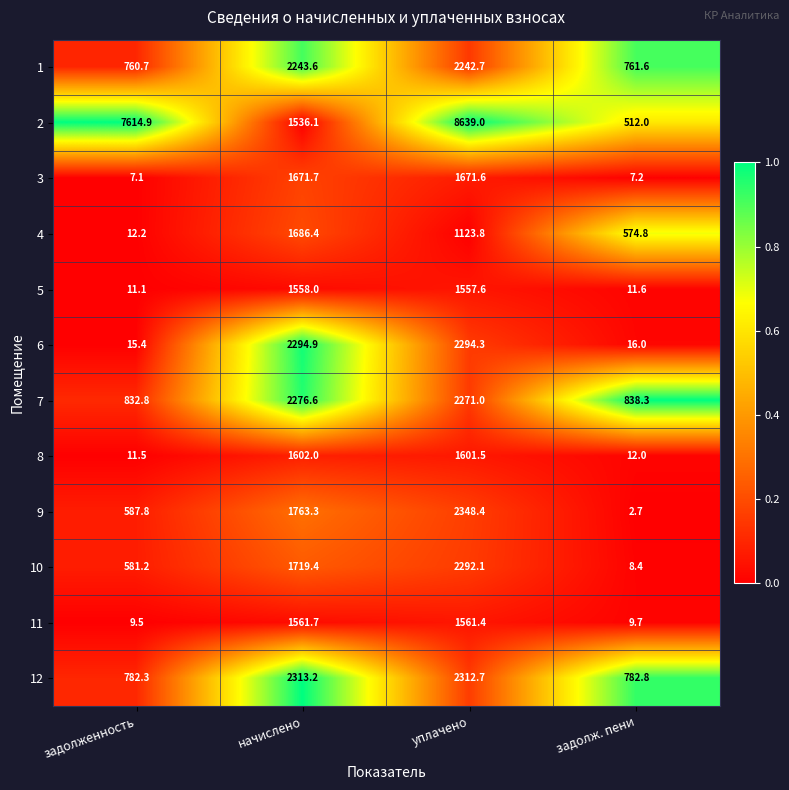

True or false: 6 has a value of 3241.6 at начислено.

False